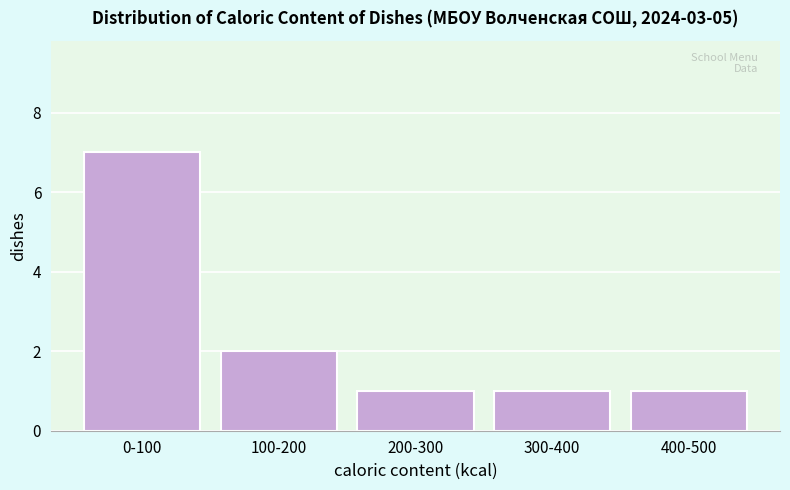

Reading left to right, extract all data points from this chart.

7	2	1	1	1